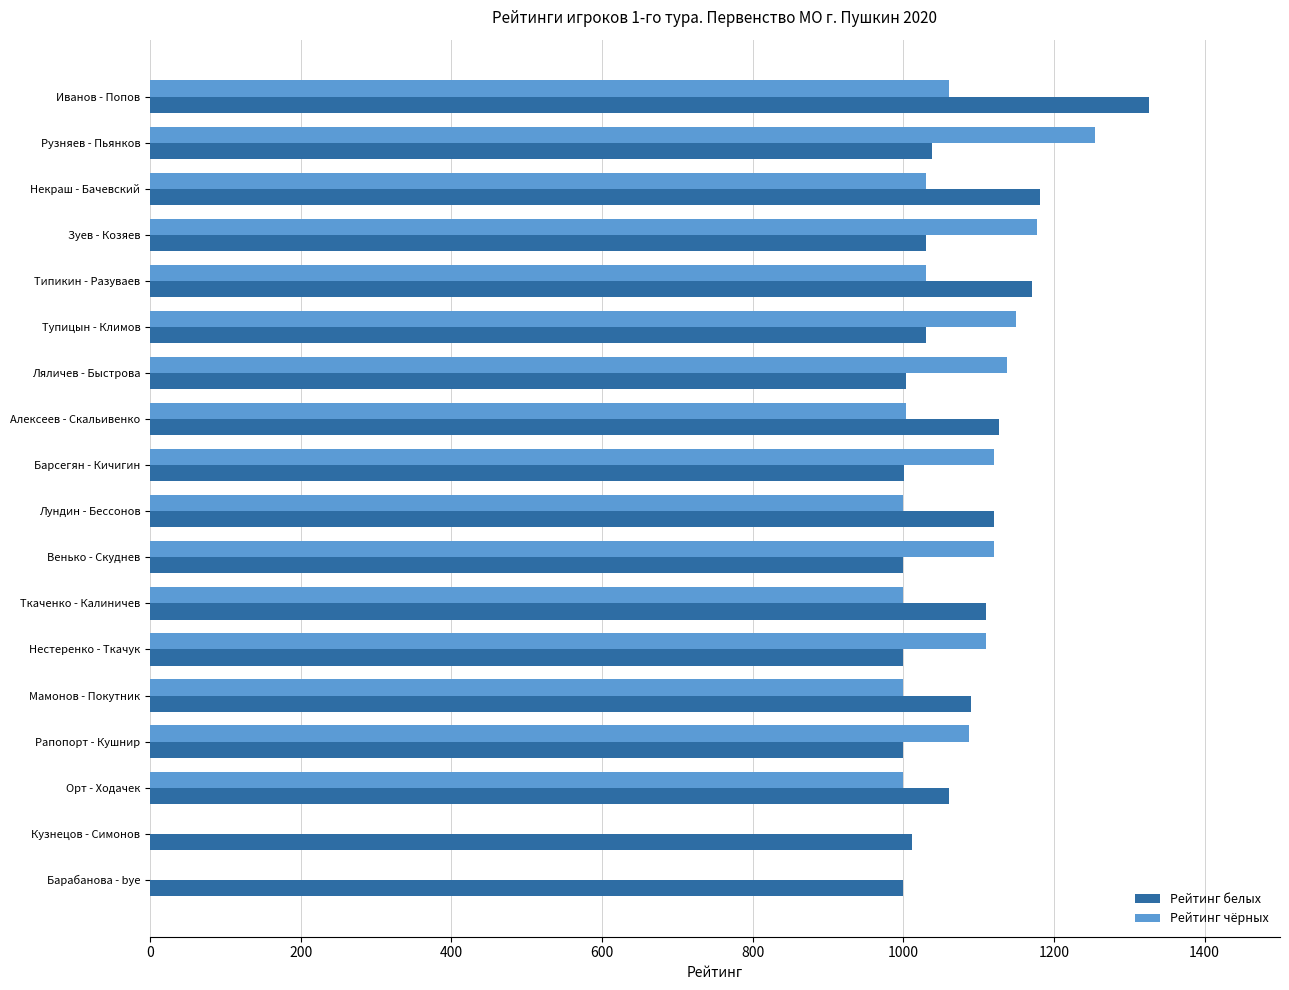

What is the maximum value shown in the chart?

1326